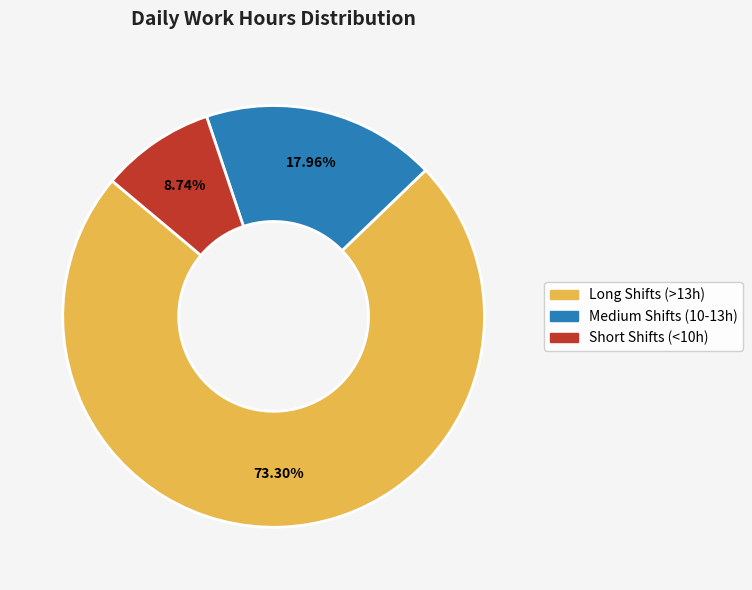

Does any single category account for the majority?

Yes